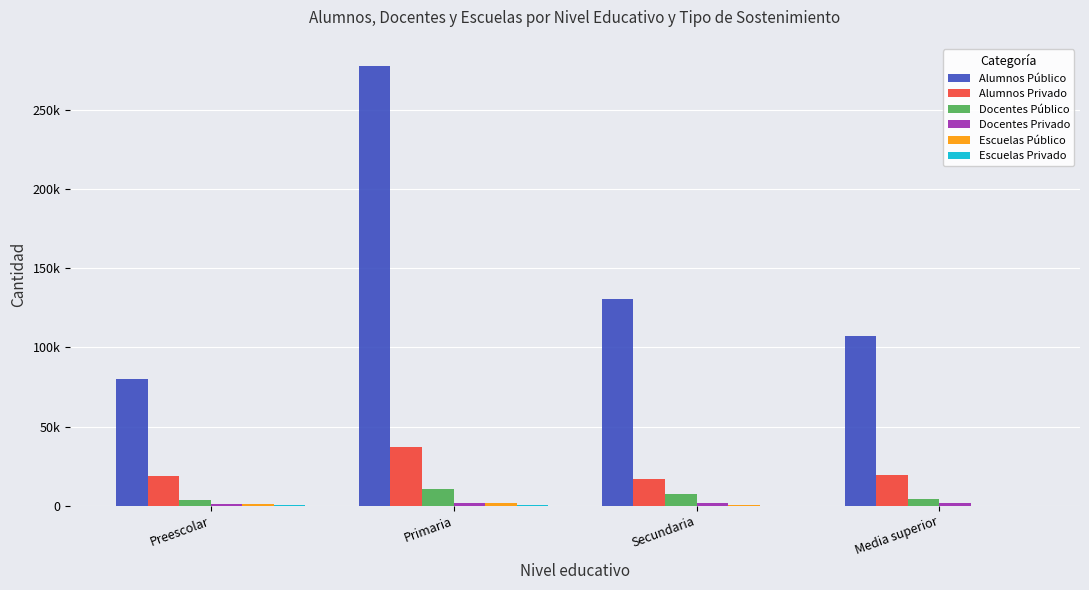

What is the value of the Docentes Público bar at the 1st from the left?

3654